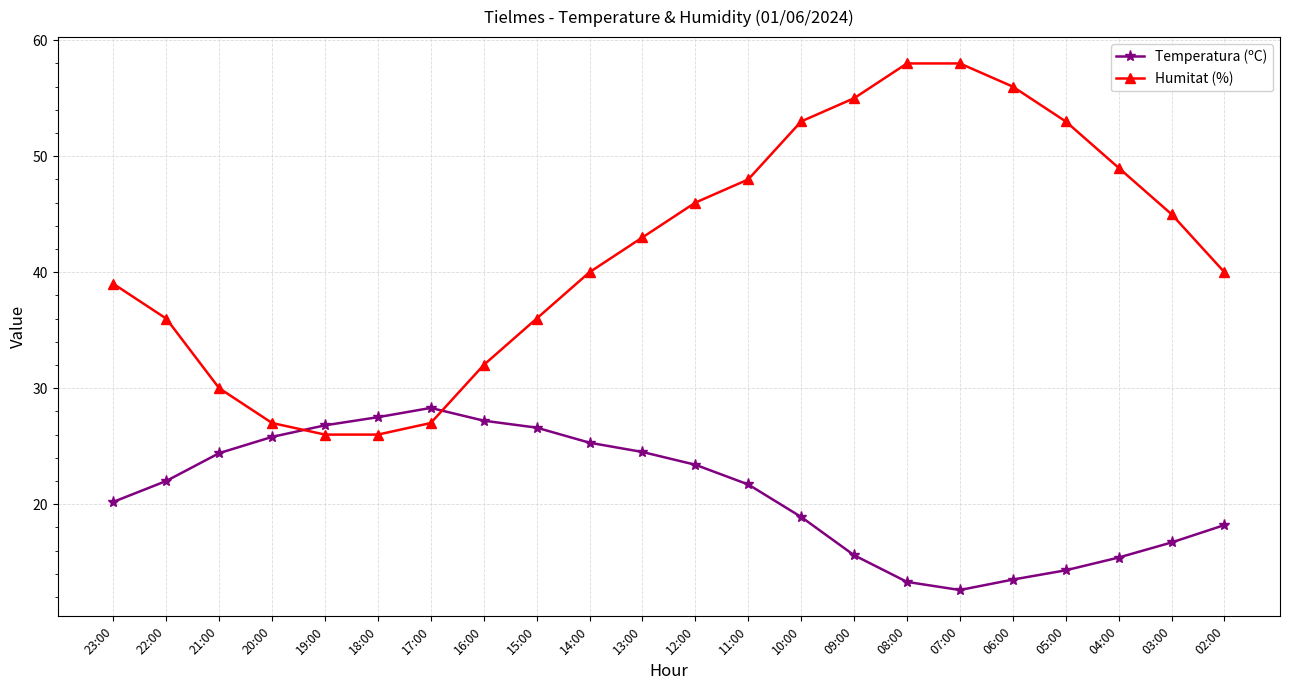

At which label does Temperatura (ºC) reach its minimum?

07:00